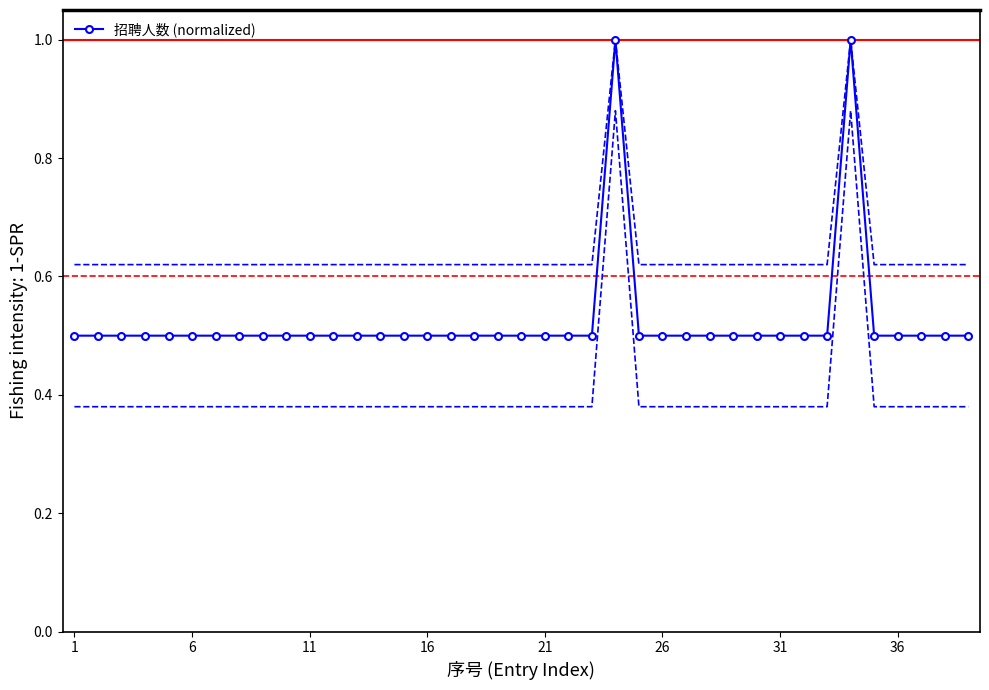

True or false: 招聘人数 (normalized) has more than 1 interior local peaks.

True